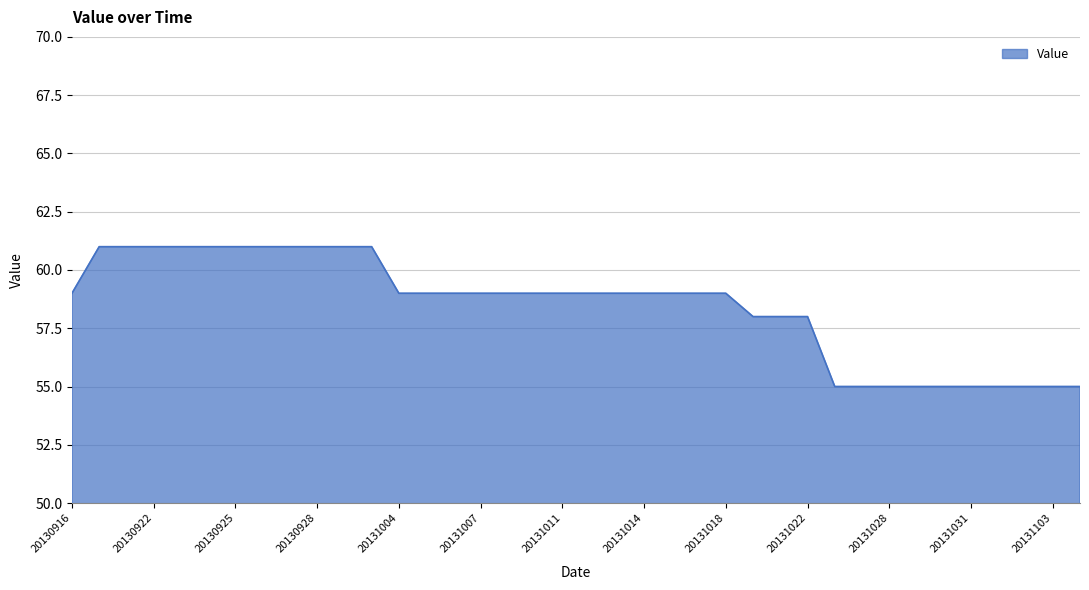

What is the smallest value displayed?

55